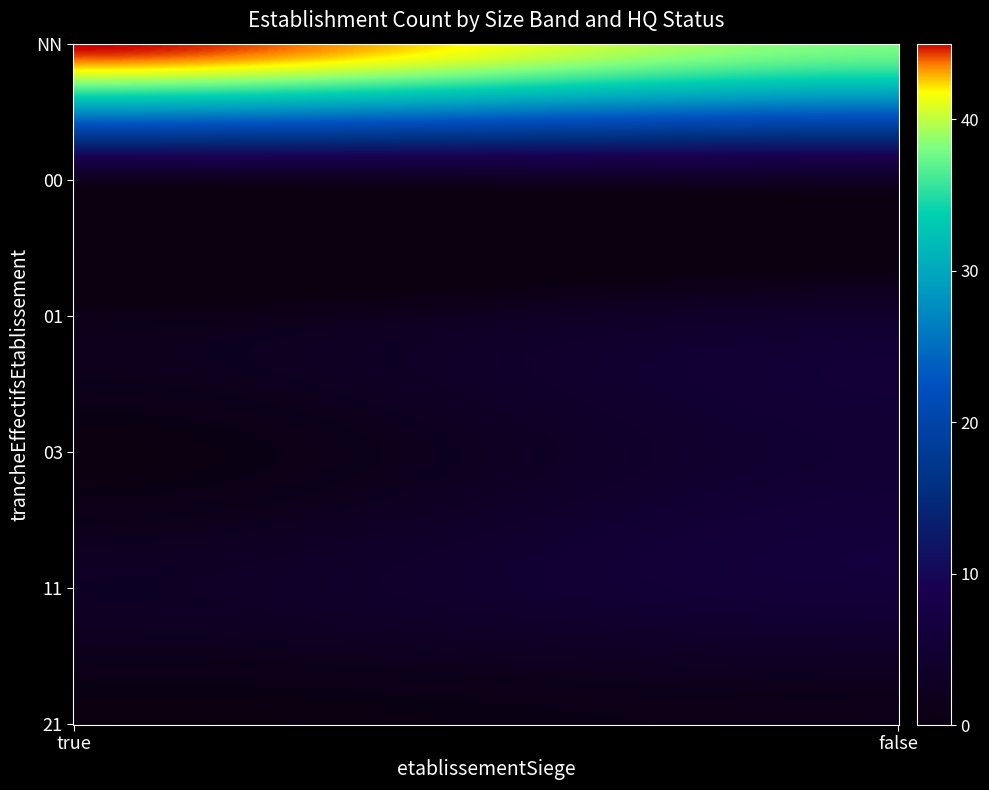

Is it true that the value at 01_false is 7?

False